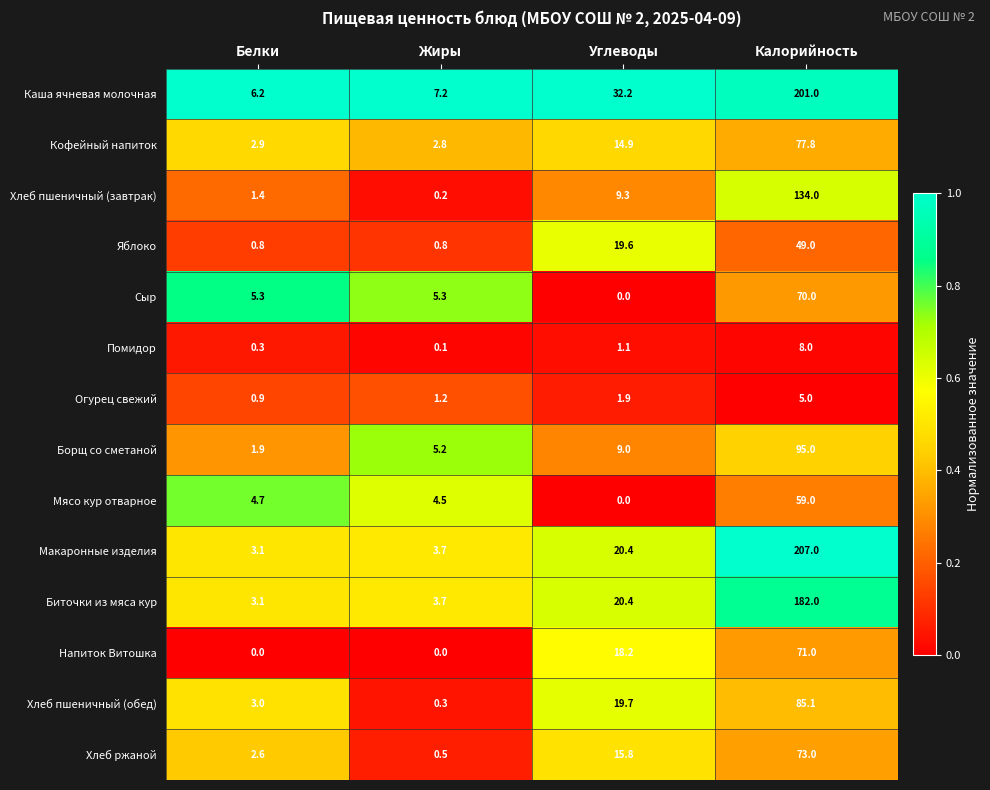

Is it true that Хлеб ржаной equals 27.3 at Углеводы?

False